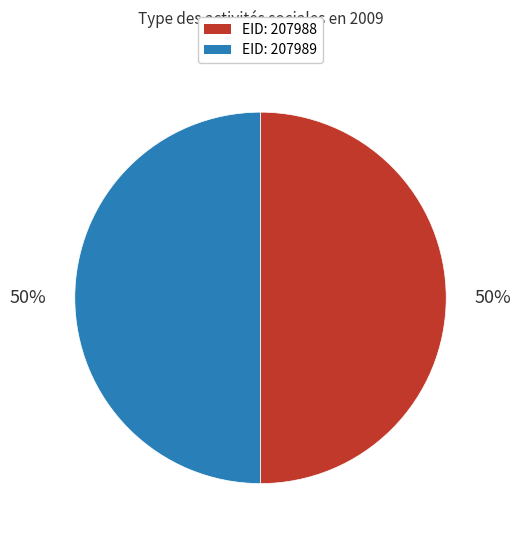

To the nearest percent, what is the average slice percentage?

50%